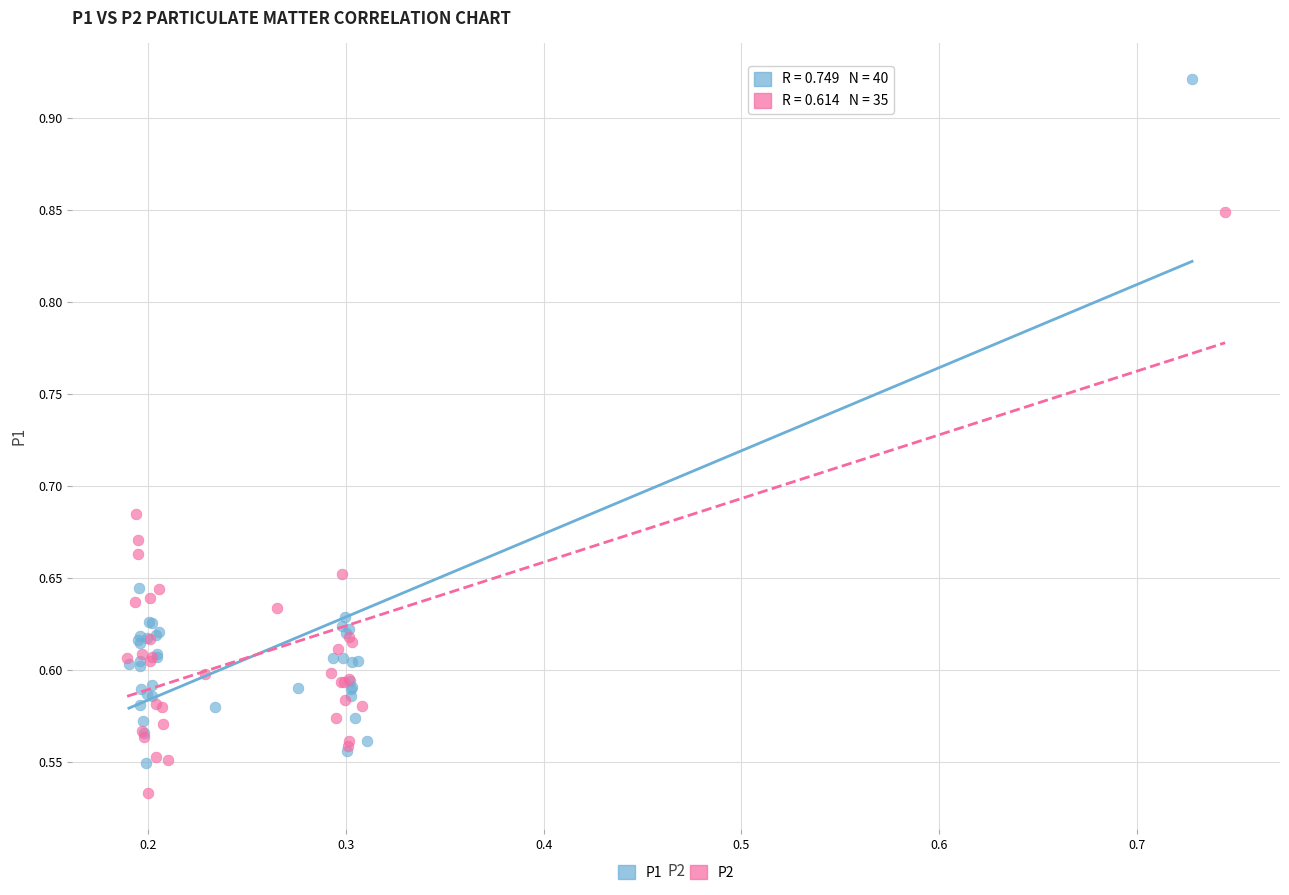

Which series has the largest Y range (max minus min)?

P1